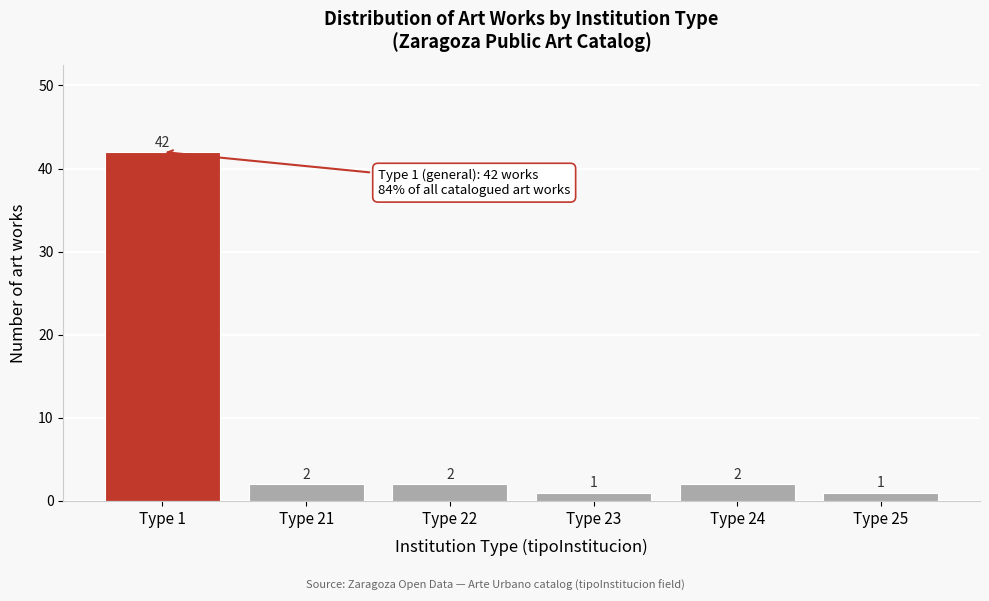

Reading left to right, transcribe all the data shown in this chart.

Type 1=42	Type 21=2	Type 22=2	Type 23=1	Type 24=2	Type 25=1